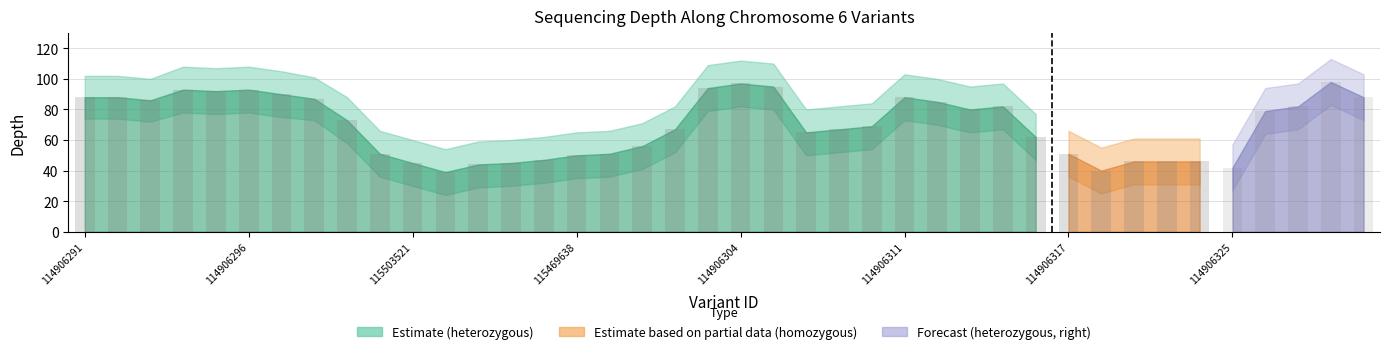

How many values in the depth_upper series are below 88?

20